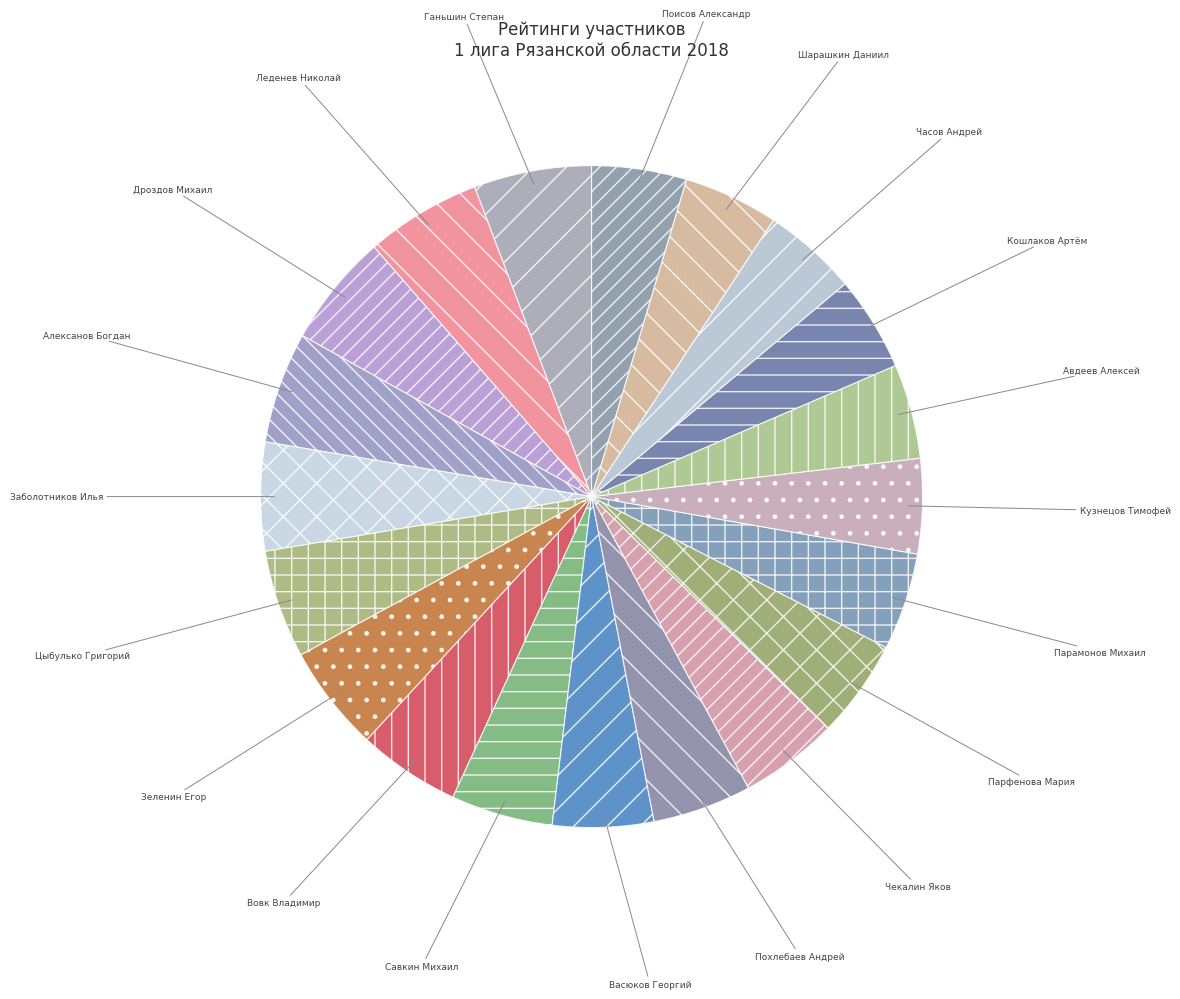

How many slices are in this pie chart?

20